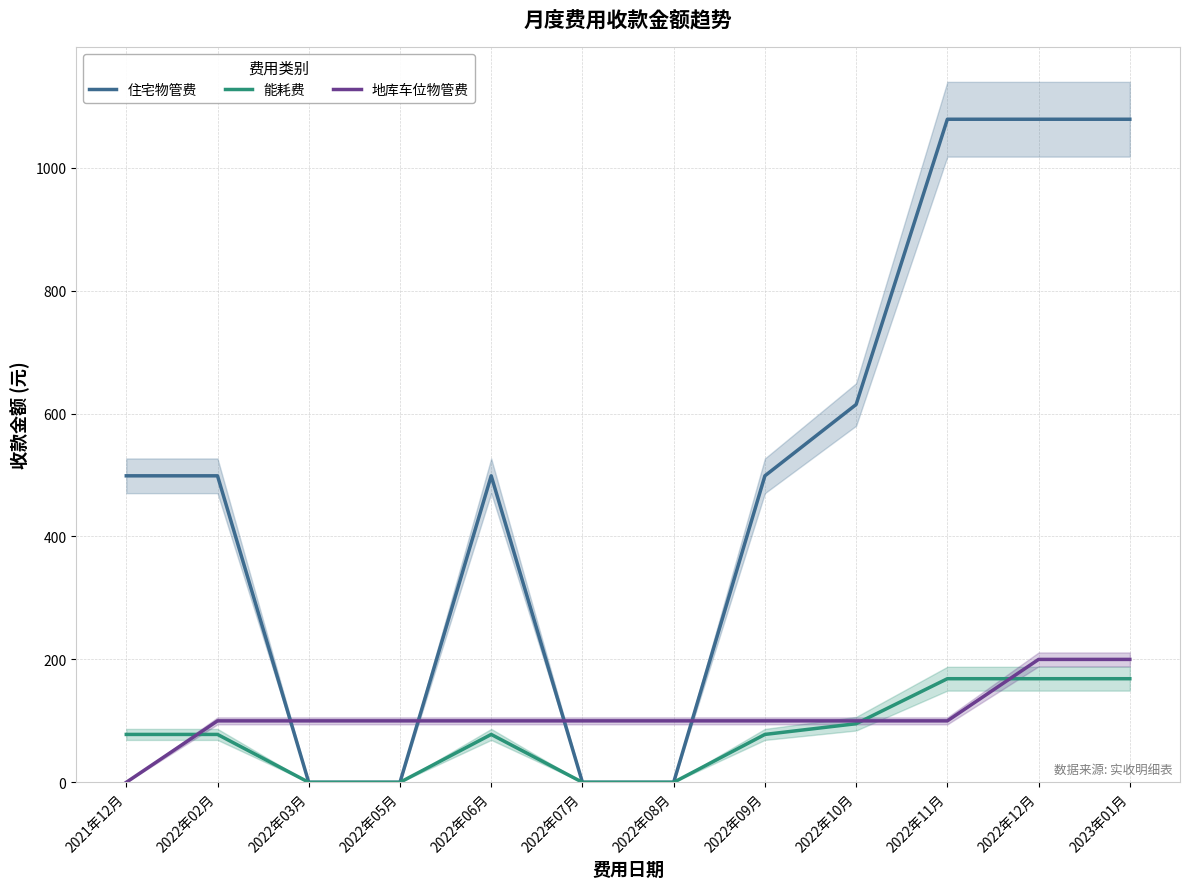

List the labels in order of 地库车位物管费 value, smallest first.

2021年12月, 2022年02月, 2022年03月, 2022年05月, 2022年06月, 2022年07月, 2022年08月, 2022年09月, 2022年10月, 2022年11月, 2022年12月, 2023年01月